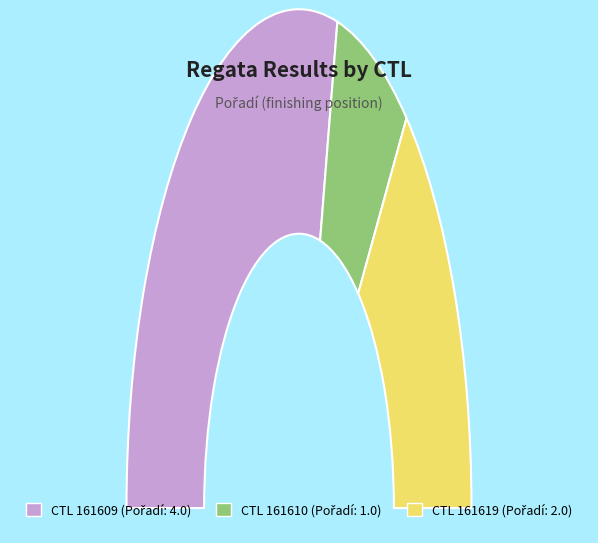

True or false: 161609 accounts for 52% of the total.

False